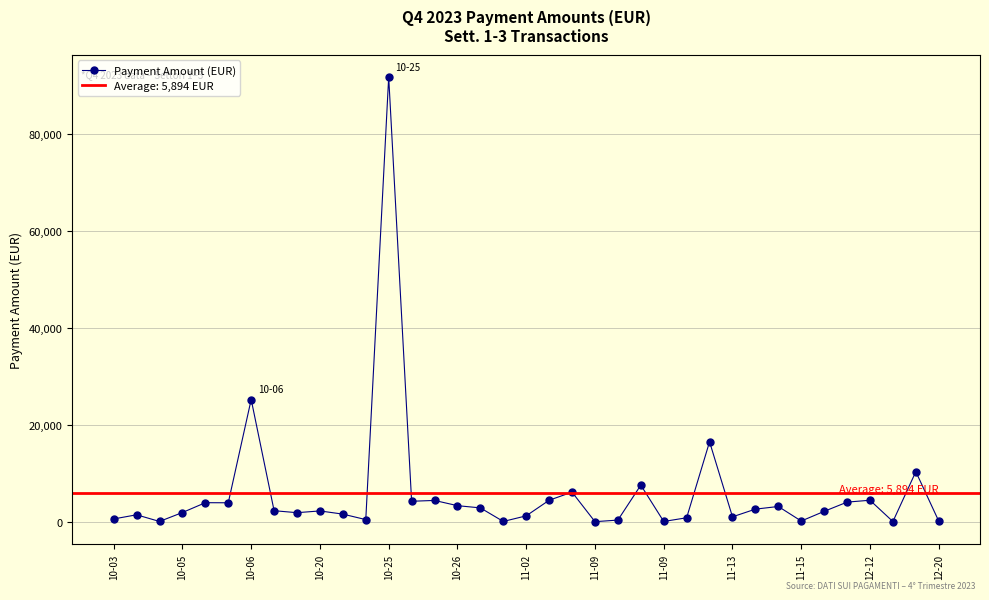

What is the value of the 21st point from the left?

6129.5